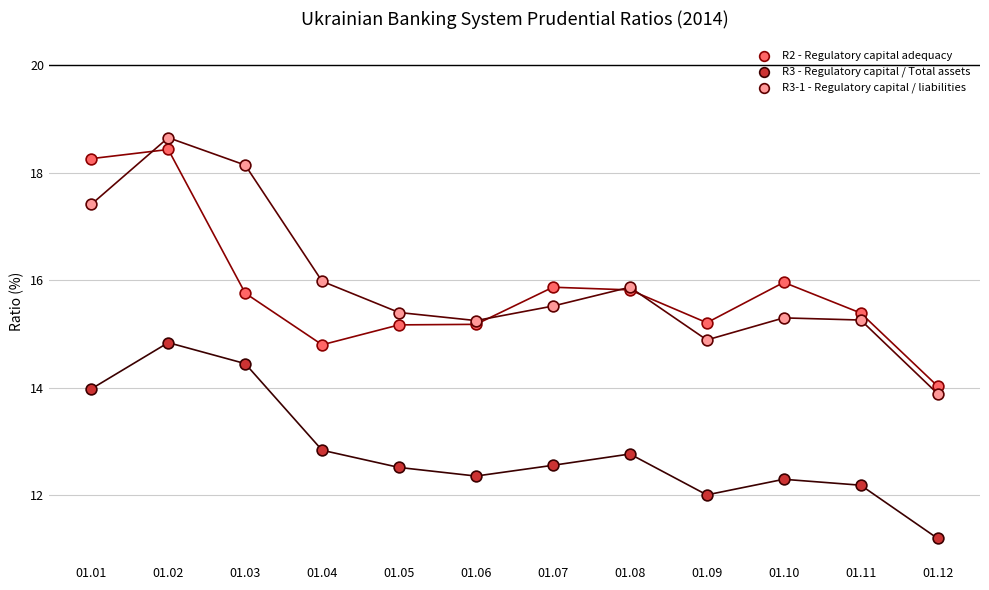

Which series has the largest Y range (max minus min)?

R3-1 - Regulatory capital / liabilities